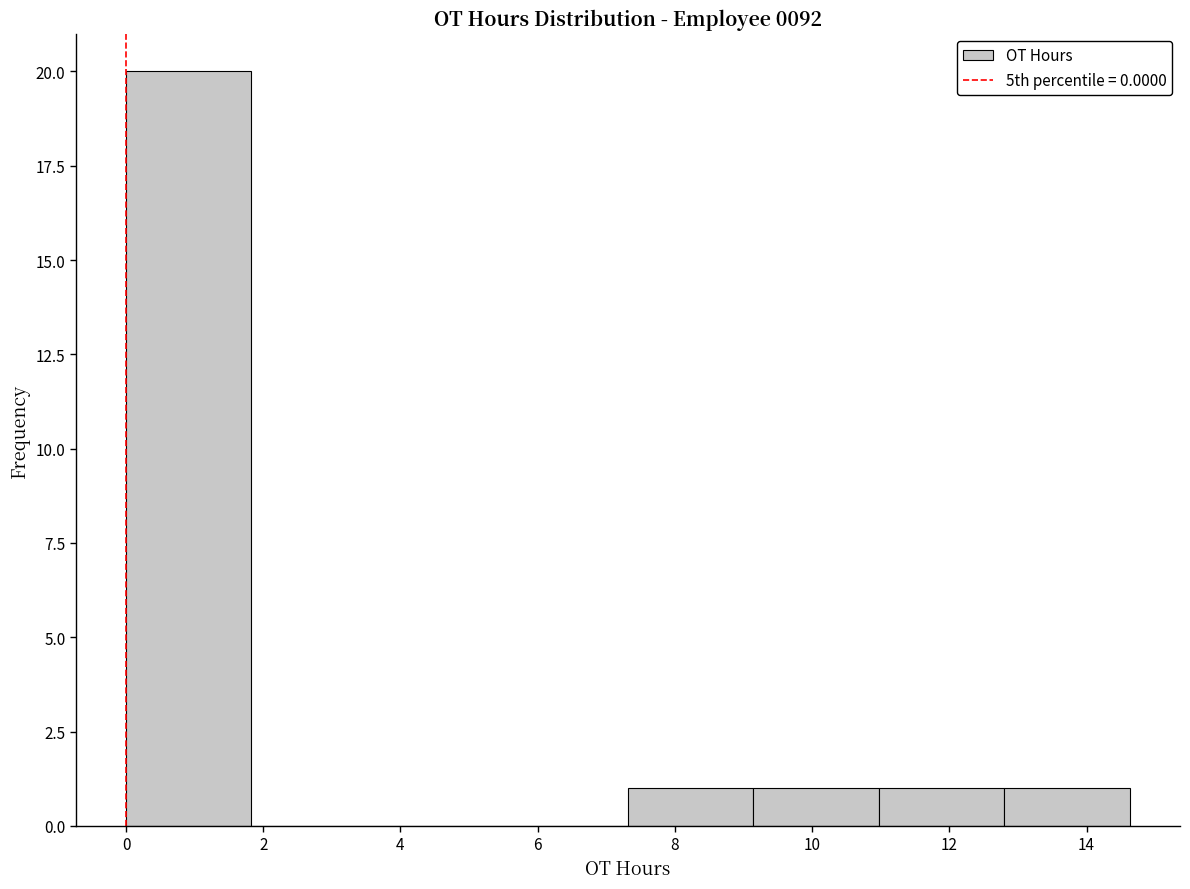

Reading left to right, list every bar in this chart as the range it spans on the x-axis followed by its height. Neither the bar edges nor the heights are printed on the chart, so give them approximately, as read against the axes.

0.0 to 1.8: 20
1.8 to 3.6: 0
3.6 to 5.4: 0
5.4 to 7.4: 0
7.4 to 9.2: 1
9.2 to 11.0: 1
11.0 to 12.8: 1
12.8 to 14.6: 1